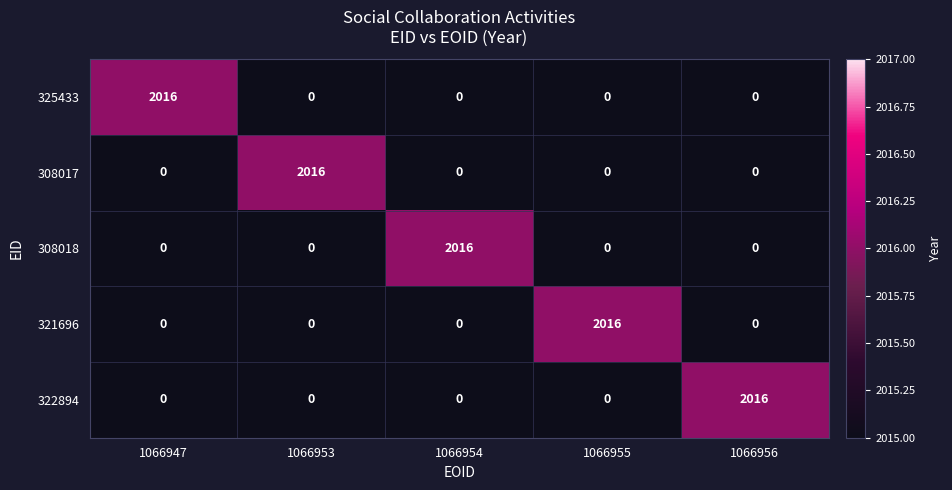

The 325433 series shows 0 at 1066955. True or false?

True